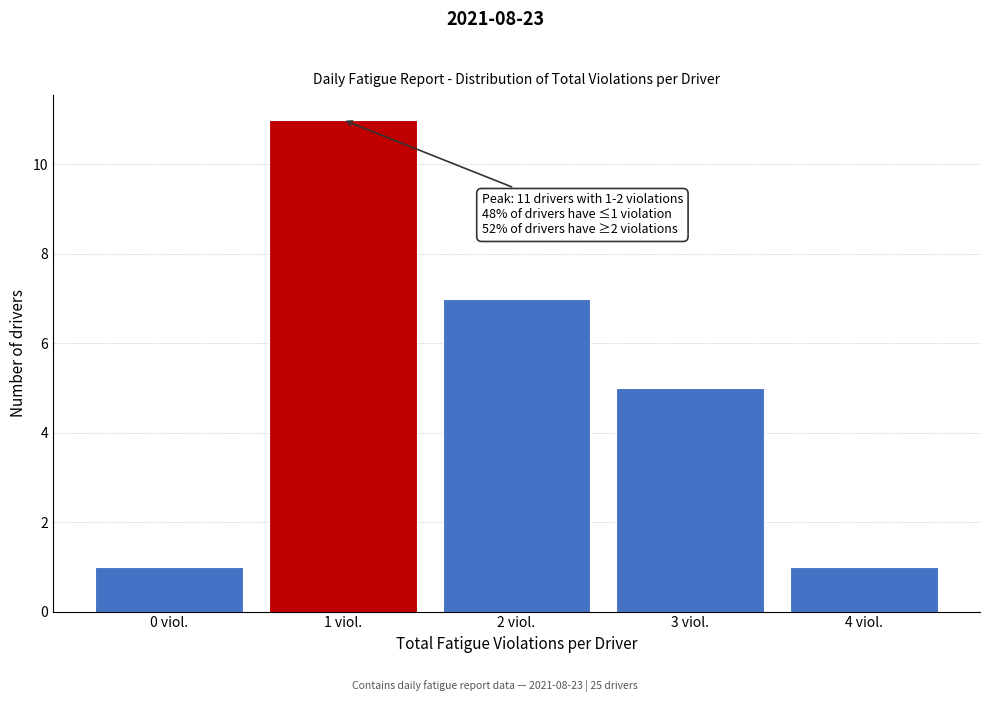

Reading right to left, transcribe all the data shown in this chart.

4 viol.=1	3 viol.=5	2 viol.=7	1 viol.=11	0 viol.=1